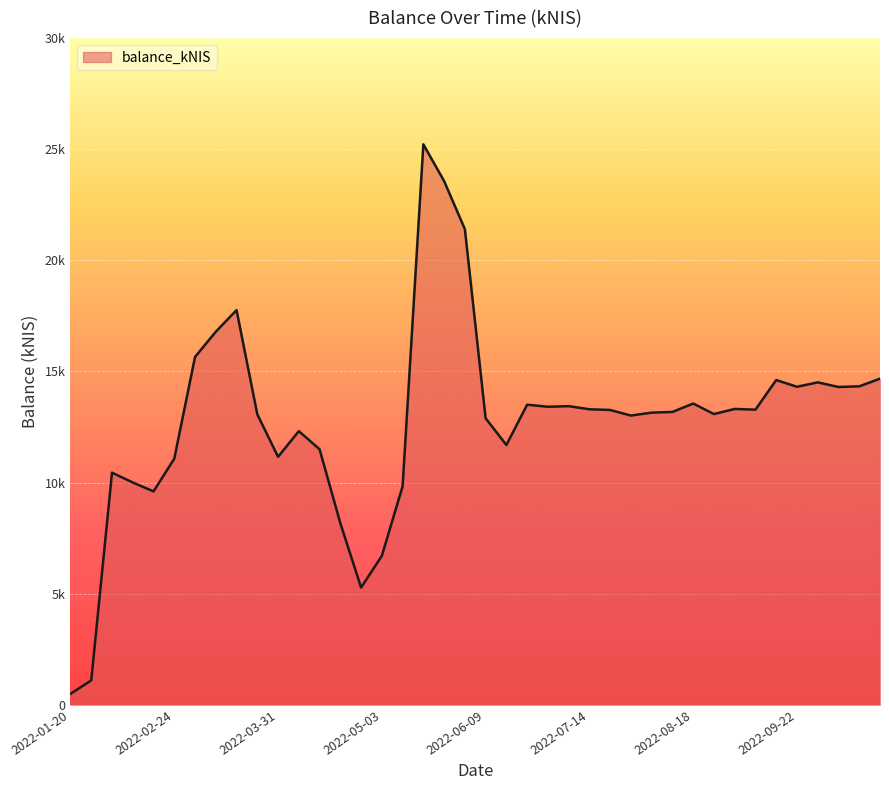

Which label corresponds to the largest value in the chart?

2022-05-19